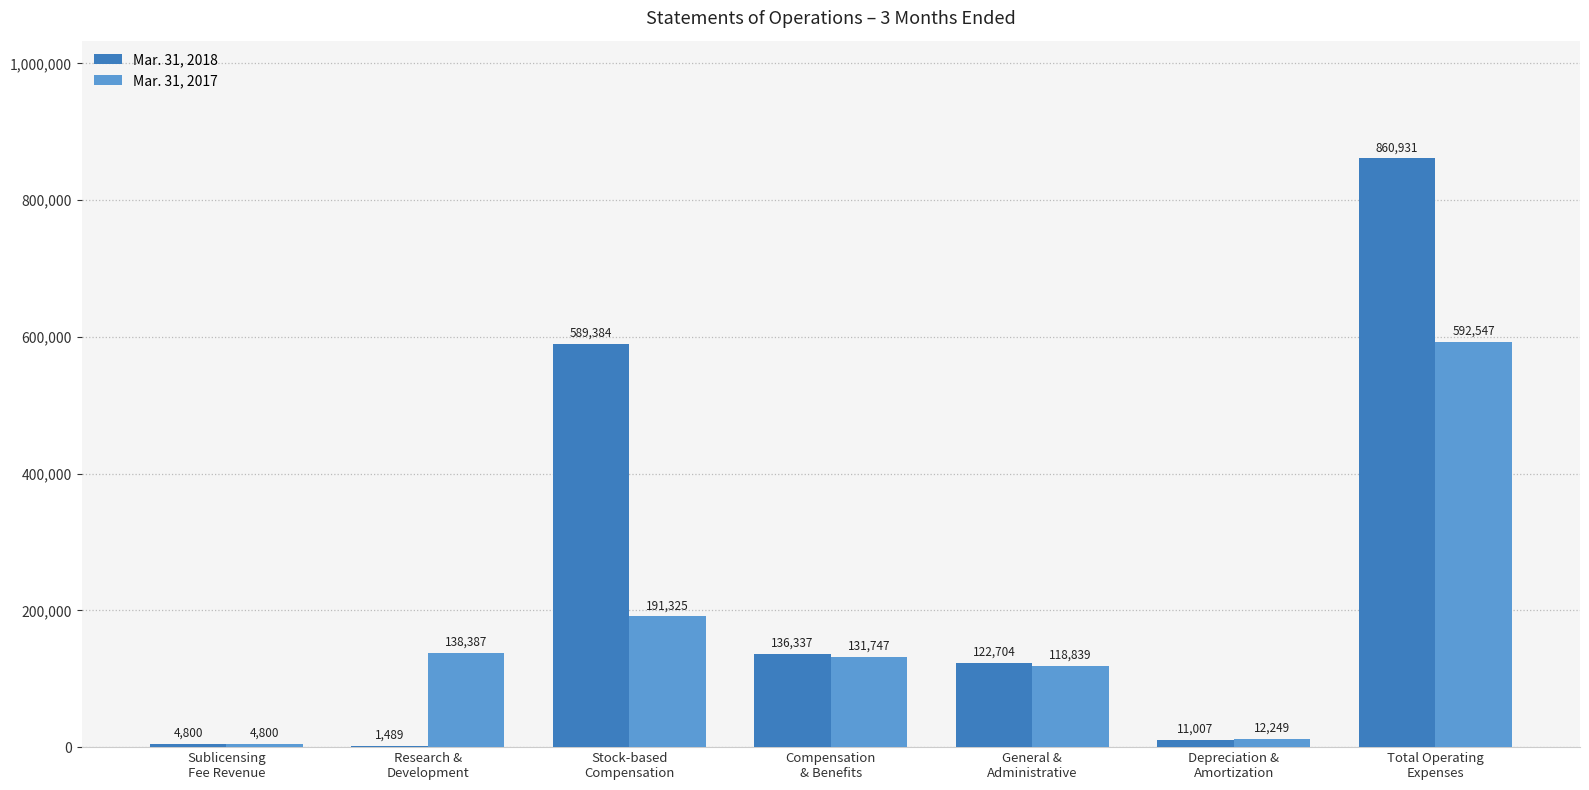

Which series changed the most between Stock-based
Compensation and Depreciation &
Amortization?

Mar. 31, 2018